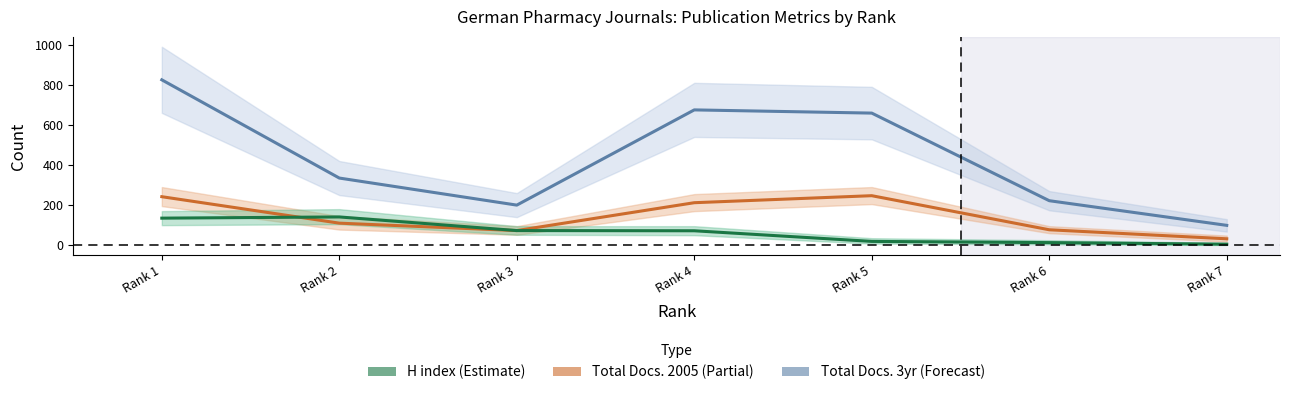

What is the value of the Total Docs. (2005) point at the 1st from the left?

242